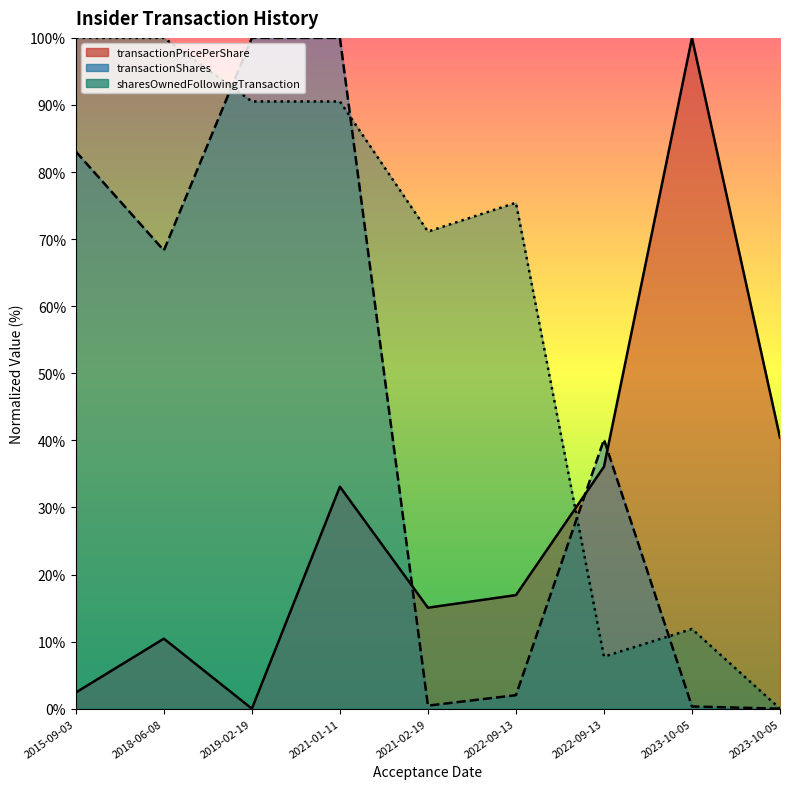

Reading left to right, what are all the values shown in this chart?

transactionPricePerShare: 2.4	10.4	0.0	33.1	15.1	16.9	36.1	100.0	40.4
transactionShares: 83.1	68.3	100.0	100.0	0.5	2.0	40.1	0.3	0.0
sharesOwnedFollowingTransaction: 100.0	100.0	90.5	90.5	71.1	75.4	7.8	11.9	0.0